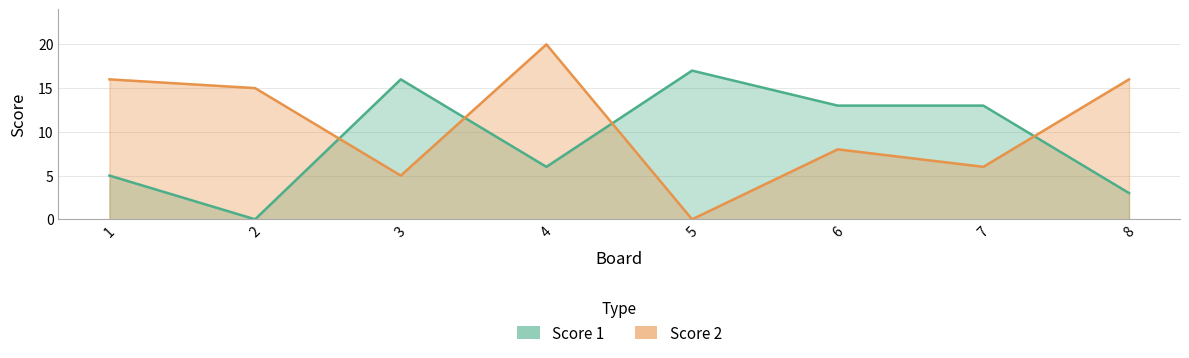

What is the difference between the maximum and minimum values in the Score 2 series?

20